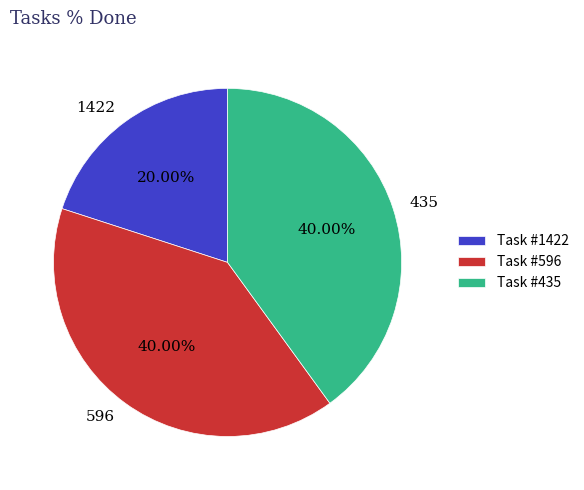

Count the number of slices in the pie.

3